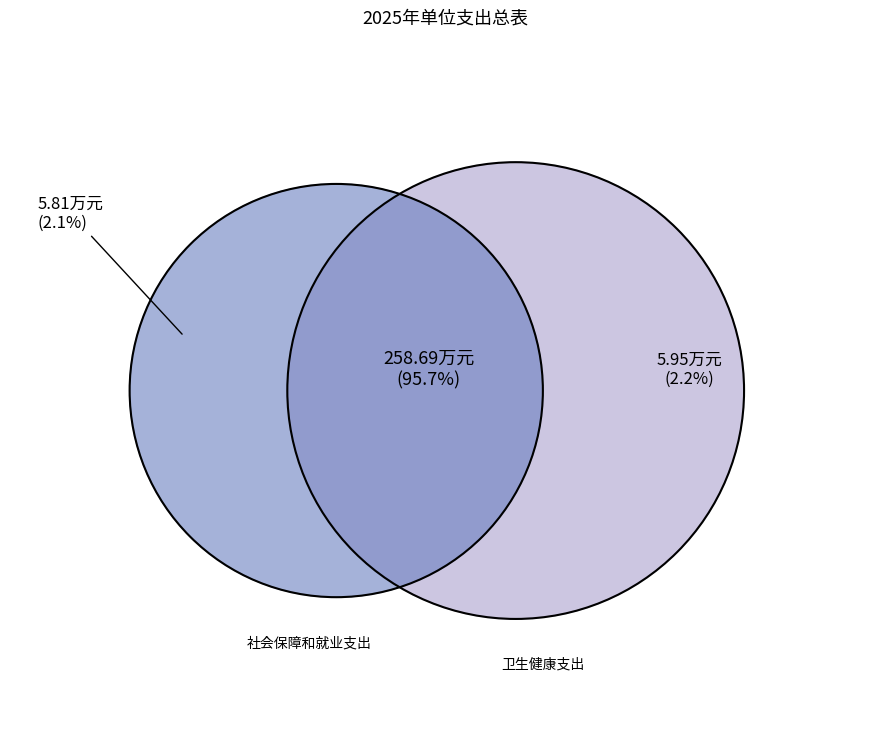

Which category has the biggest portion of the pie?

社会保障和就业支出